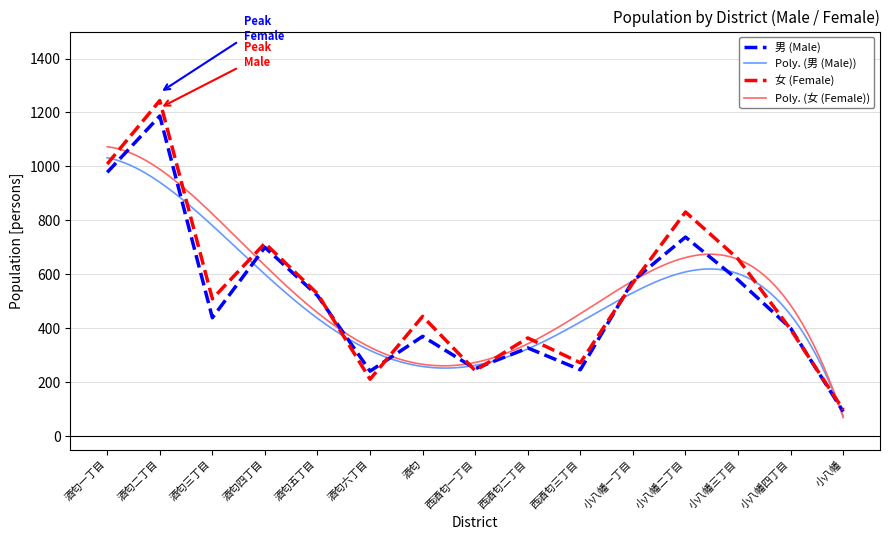

What is the difference between the second highest and second lowest values in the 男 (Male) series?

737